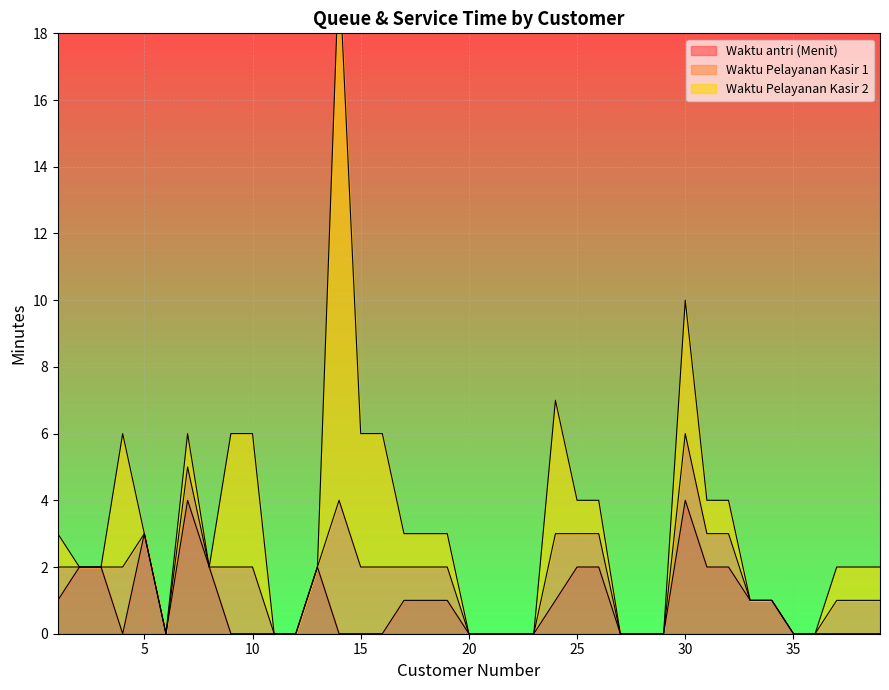

Where is Waktu Pelayanan Kasir 1 nearest to the value 2?

4